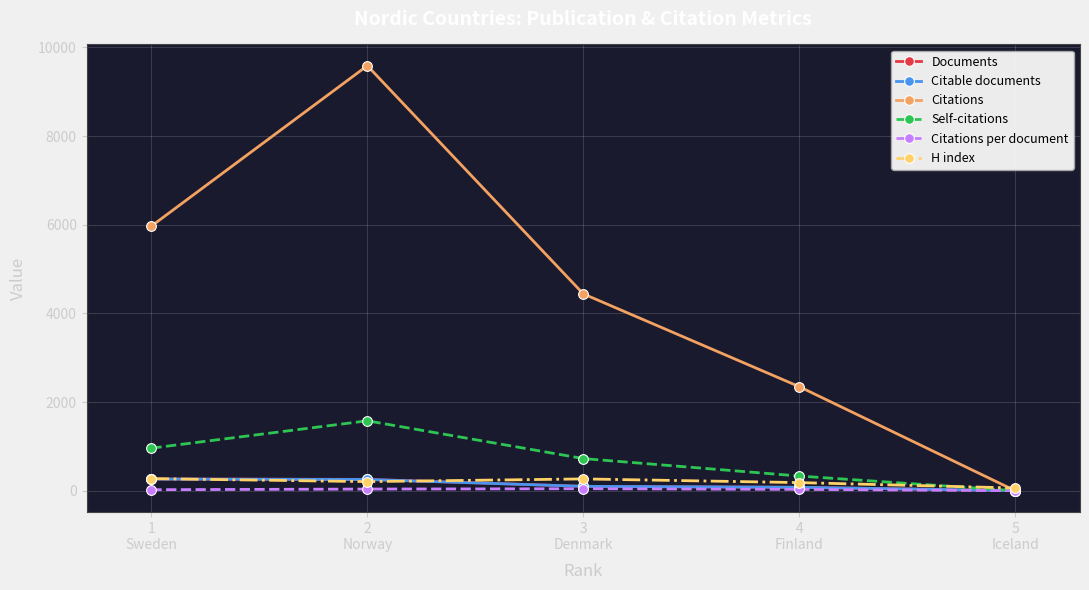

At how many categories does at least one series exceed 3791?

3